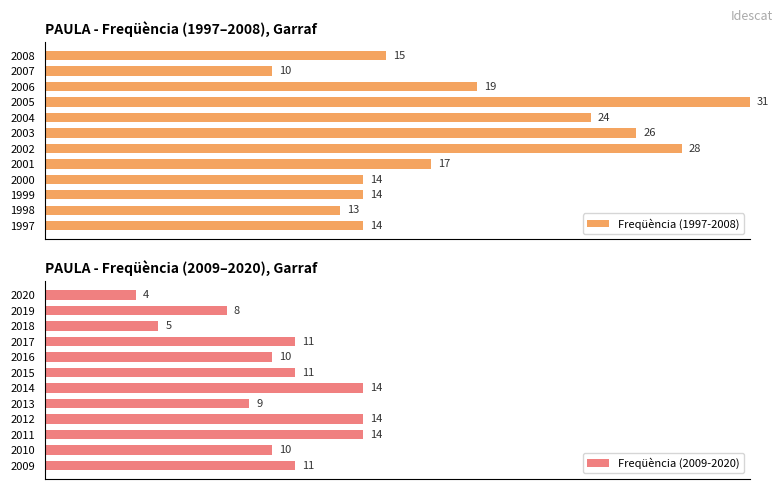

Which has a higher value, 2001 or 2006?

2006